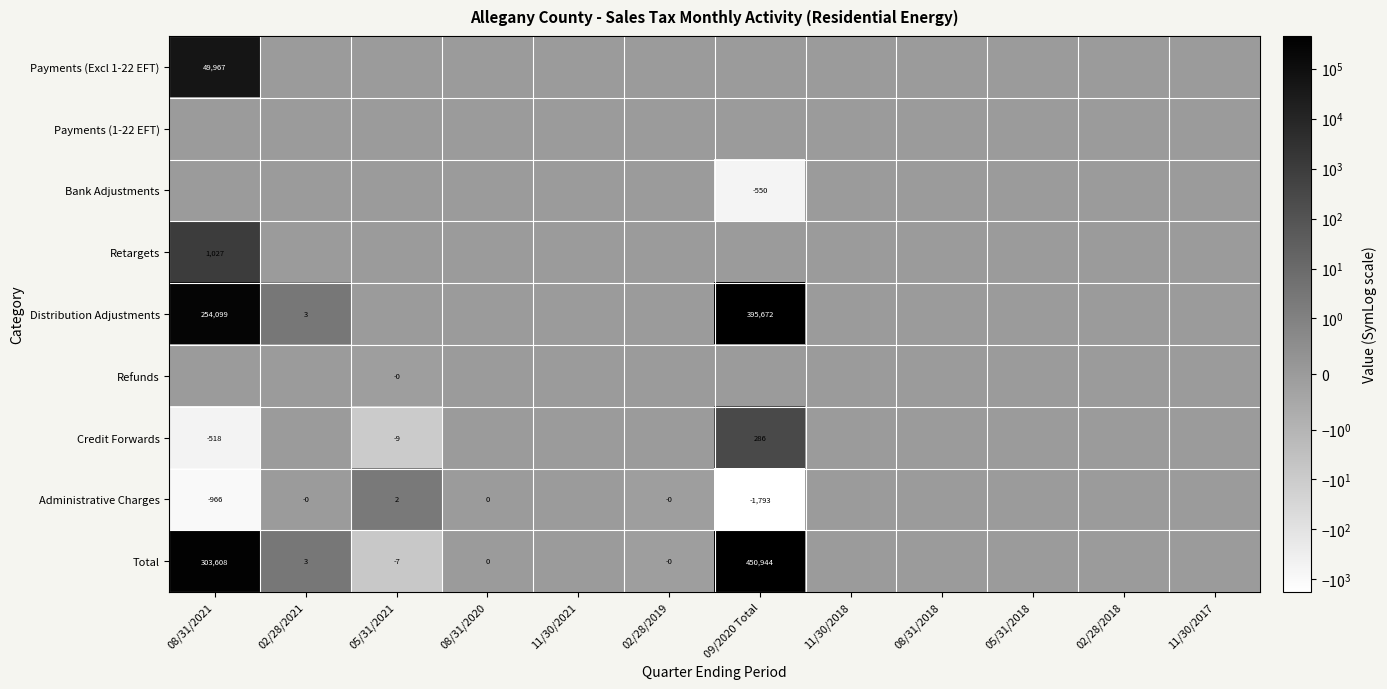

How many distinct data groups are displayed?

9